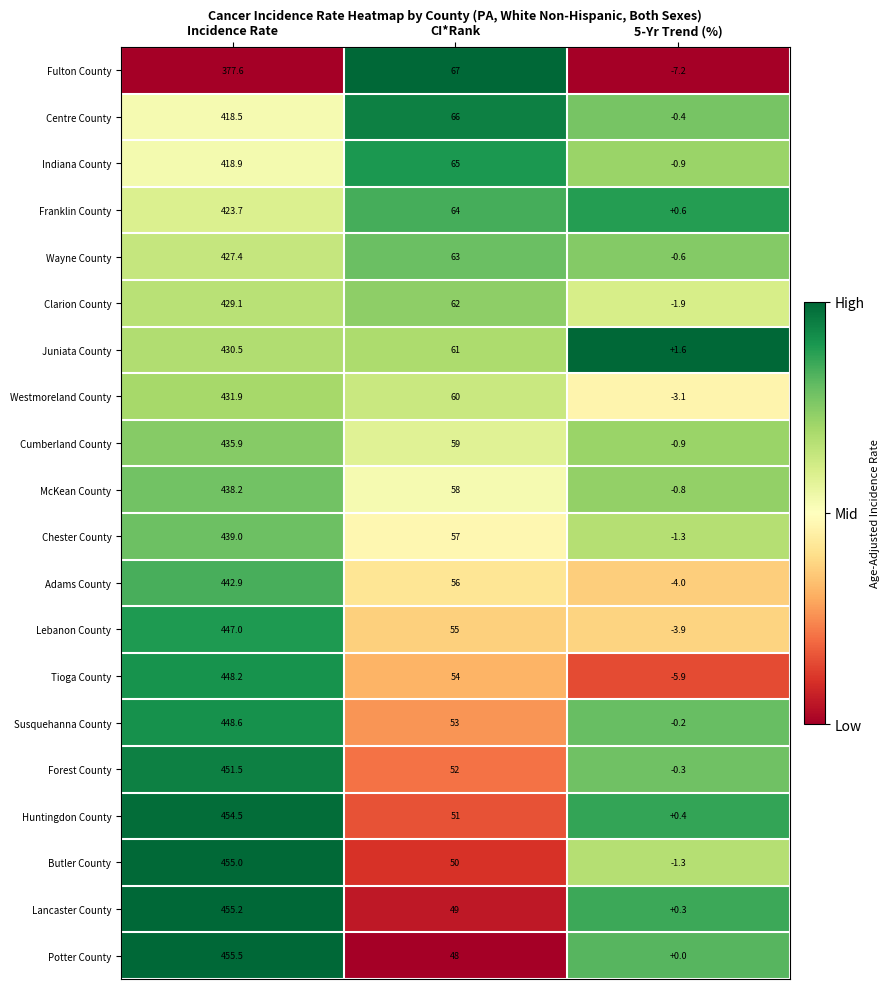

Is the value of Westmoreland County at 5-Yr Trend (%) greater than the value of Juniata County at Incidence Rate?

No